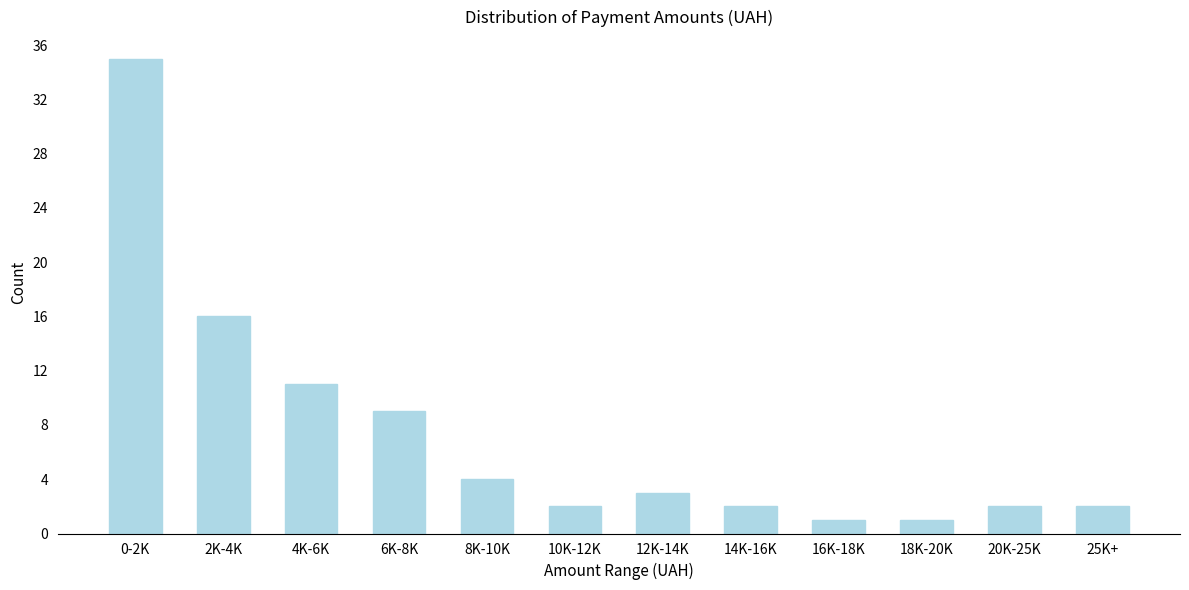

Reading right to left, what are all the values shown in this chart?

2	2	1	1	2	3	2	4	9	11	16	35